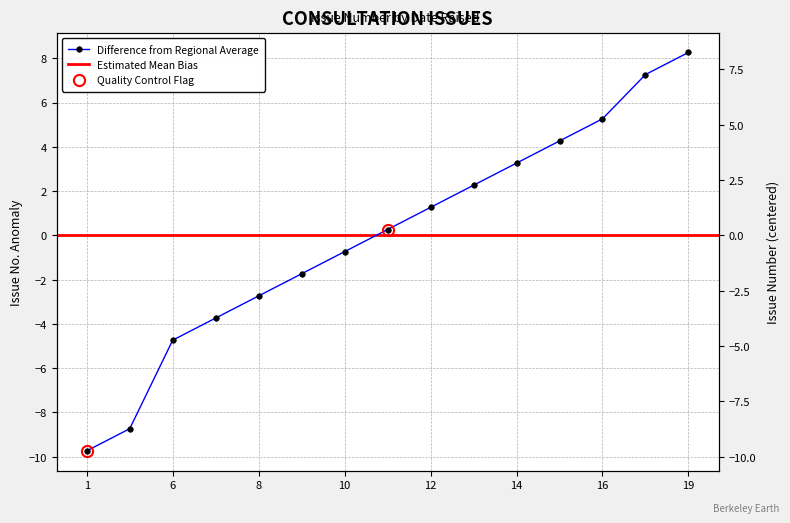

True or false: the data has more than 2 interior local peaks.

False